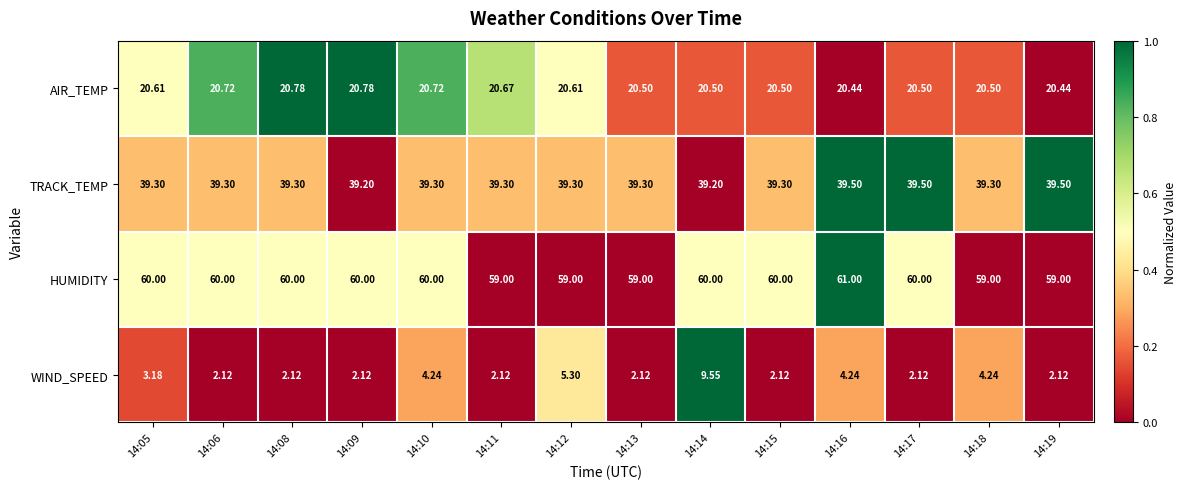

Which series has the largest total across all categories?

HUMIDITY